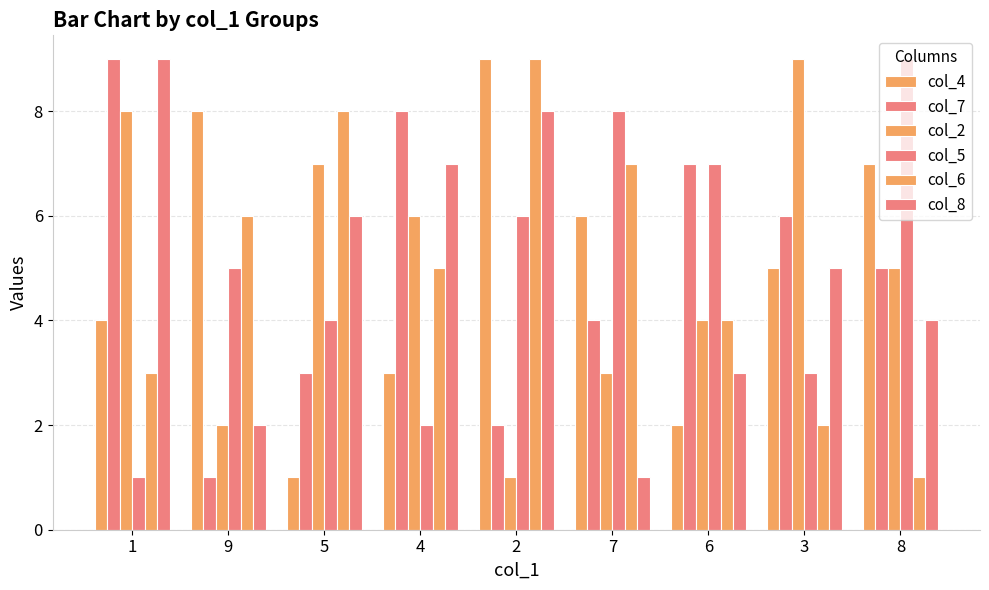

What is the label of the 6th bar from the right?

4